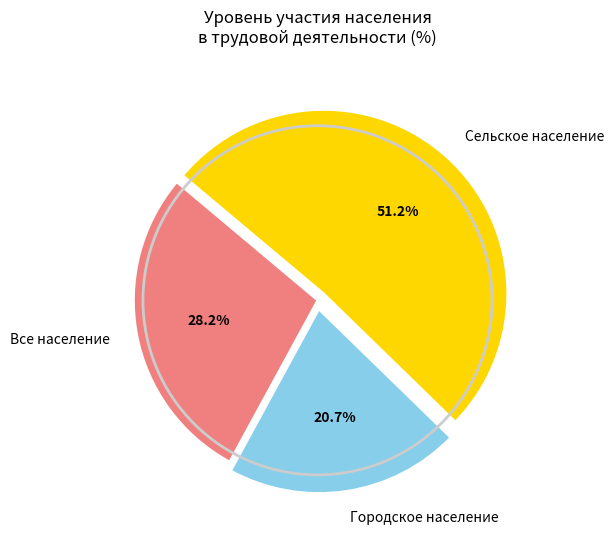

True or false: Городское население accounts for 21% of the total.

True